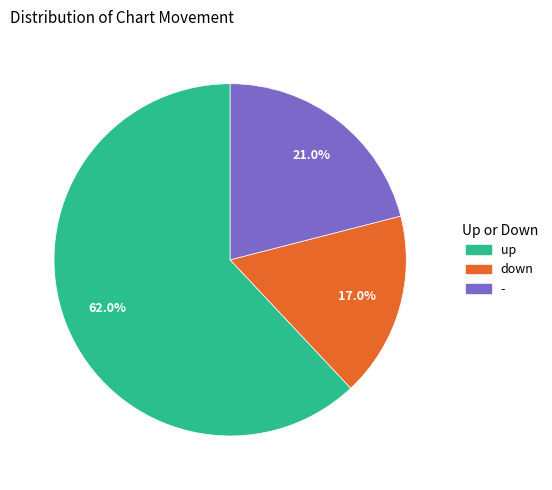

Approximately how many times larger is the value at - compared to up?

0.3